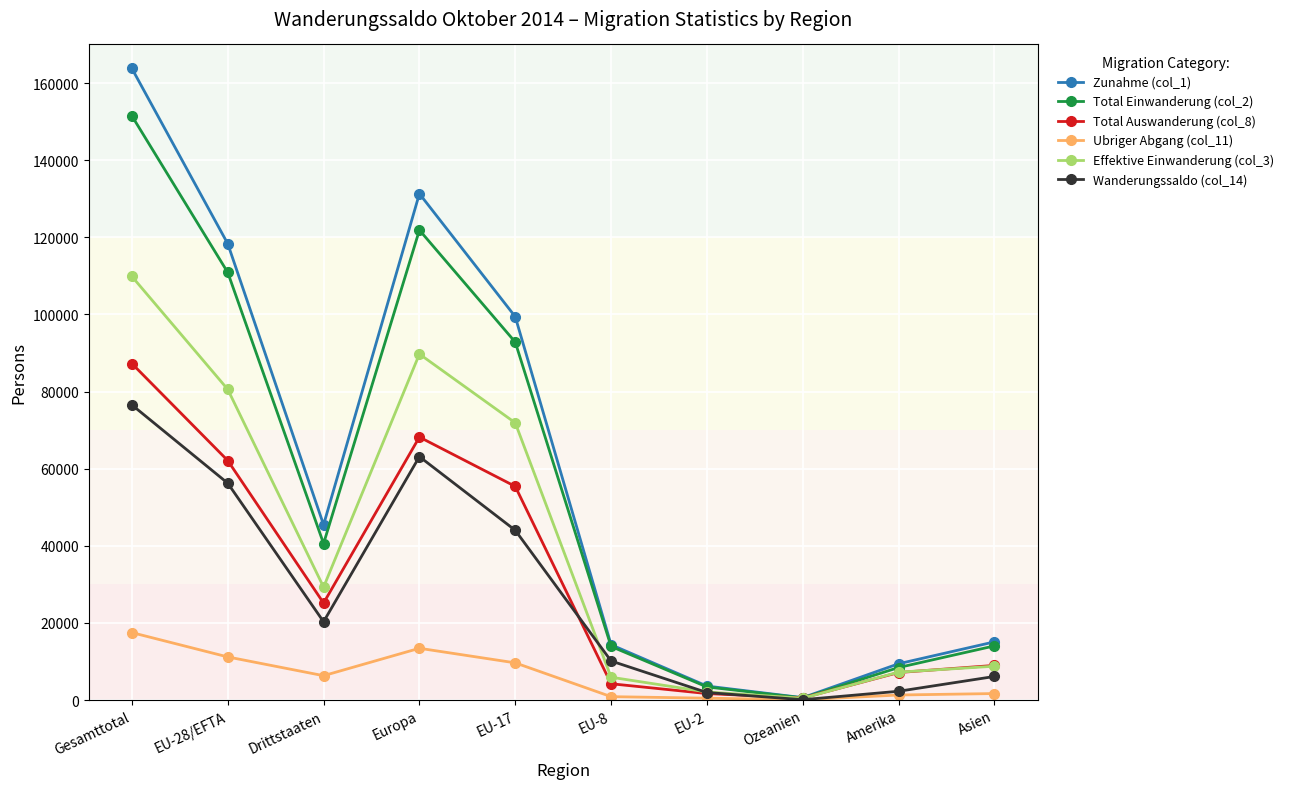

What is the difference between the Total Einwanderung (col_2) values at EU-2 and EU-8?

10490